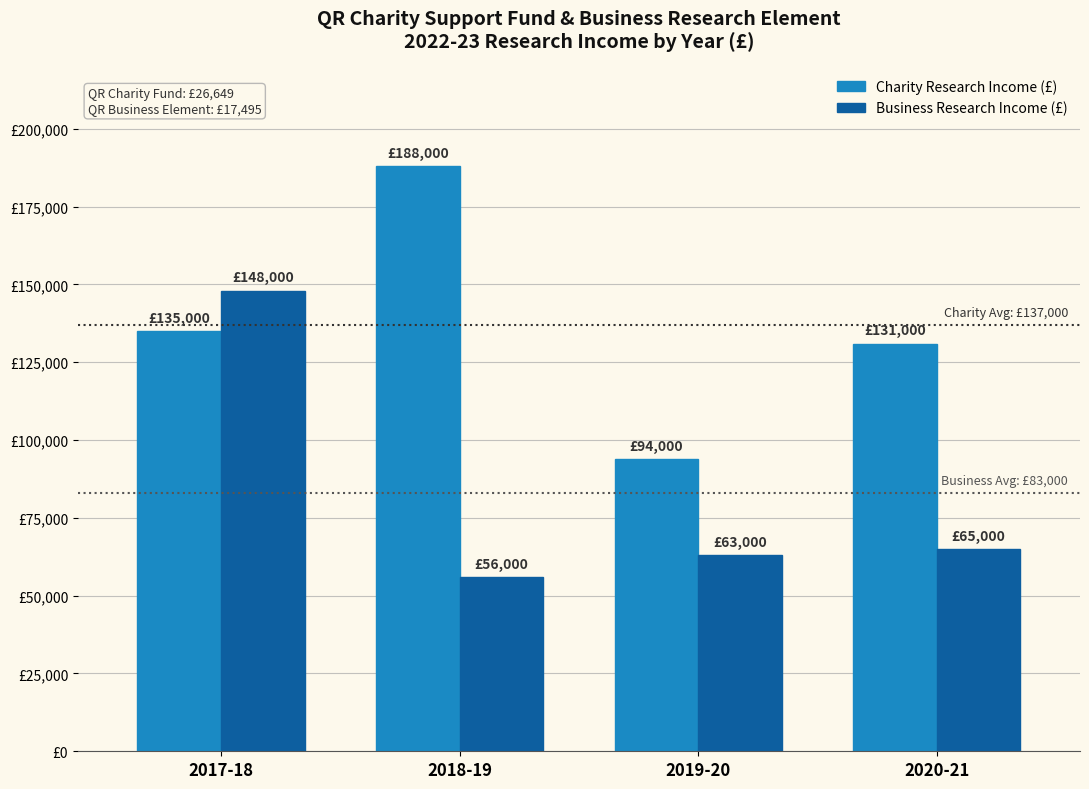

At which label does Business Research Income (£) first exceed 65000?

2017-18